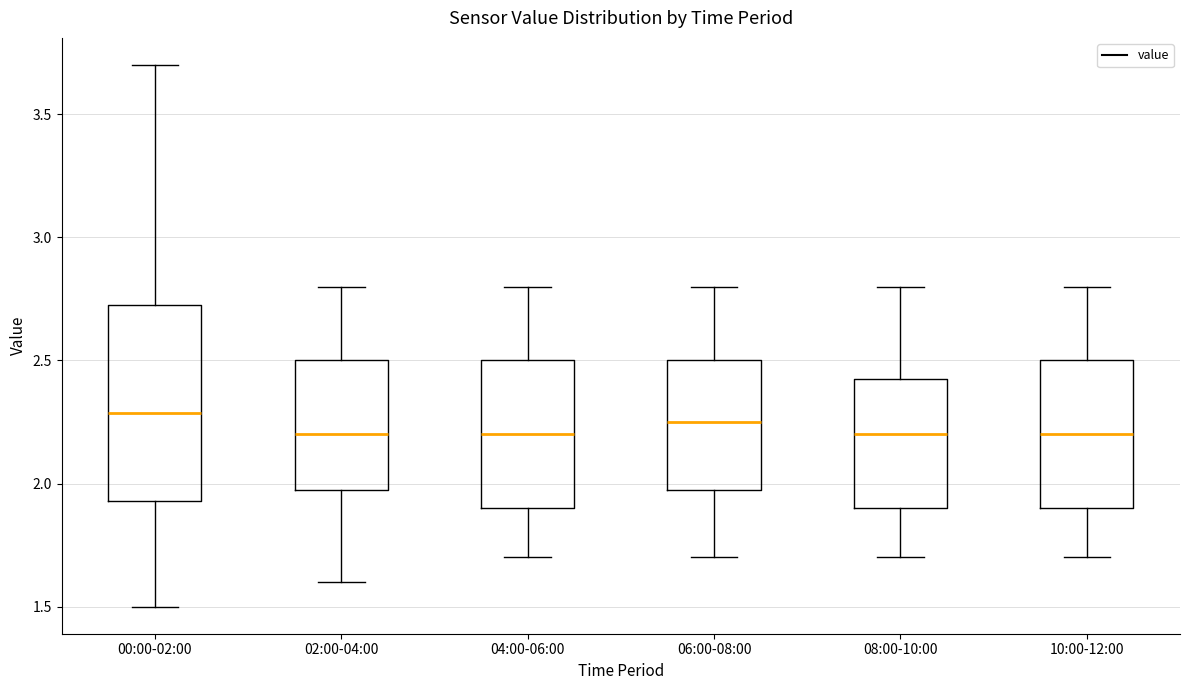

Reading left to right, read every box against the y-axis: the position of its median line, the range the box covers, and the ends of its whiskers. The values are not printed on the chart, so give them approximately, as read against the axis.

00:00-02:00: median 2.30, box 1.95 to 2.75, whiskers 1.50 to 3.70
02:00-04:00: median 2.20, box 2.00 to 2.50, whiskers 1.60 to 2.80
04:00-06:00: median 2.20, box 1.90 to 2.50, whiskers 1.70 to 2.80
06:00-08:00: median 2.25, box 2.00 to 2.50, whiskers 1.70 to 2.80
08:00-10:00: median 2.20, box 1.90 to 2.45, whiskers 1.70 to 2.80
10:00-12:00: median 2.20, box 1.90 to 2.50, whiskers 1.70 to 2.80